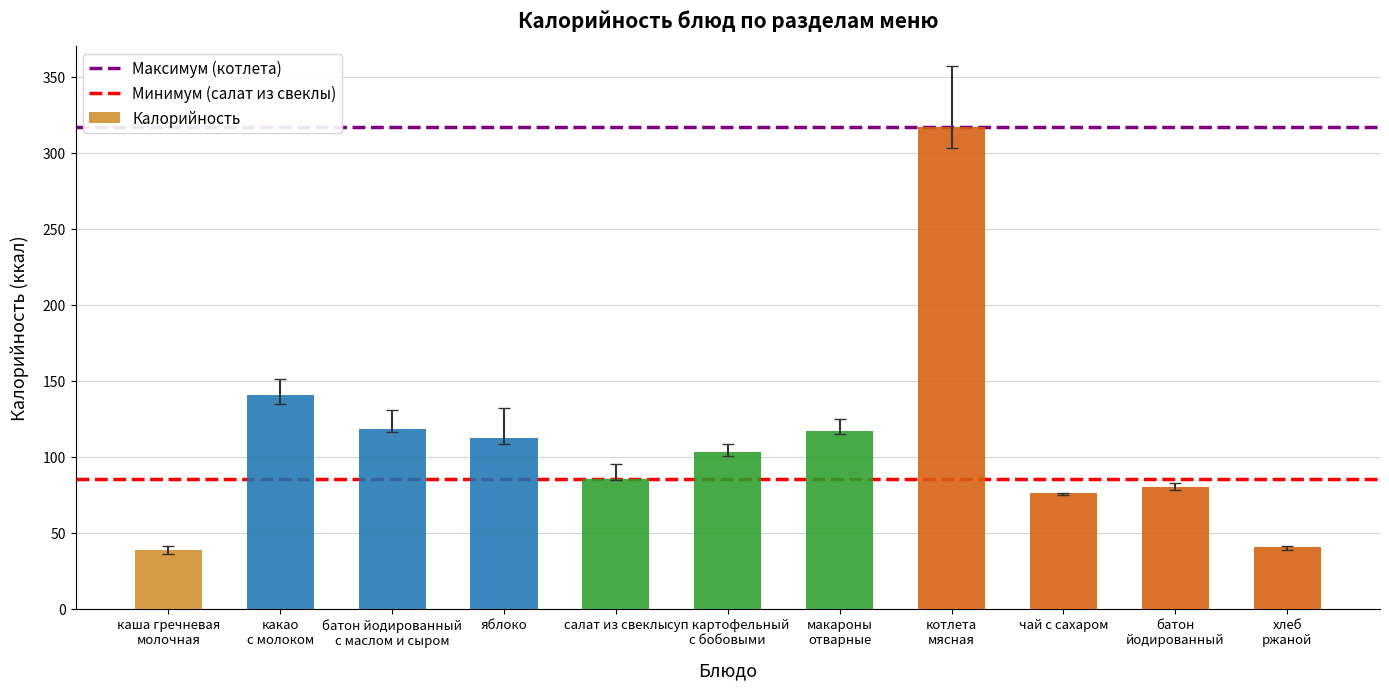

What is the ratio of the value at яблоко to the value at чай с сахаром?

1.5